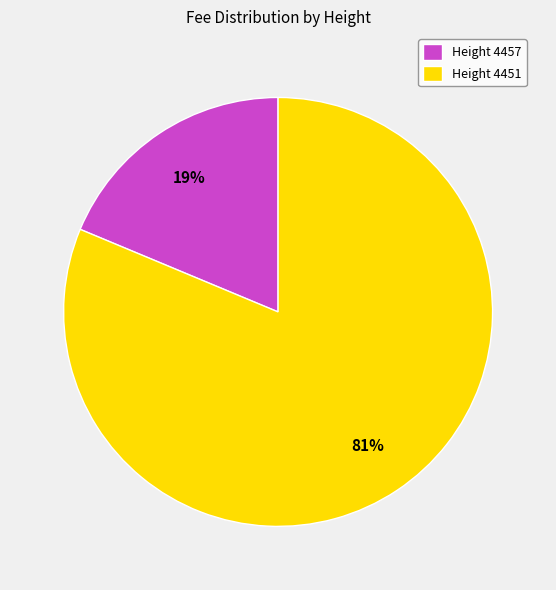

Which has a higher value, Height 4451 or Height 4457?

Height 4451